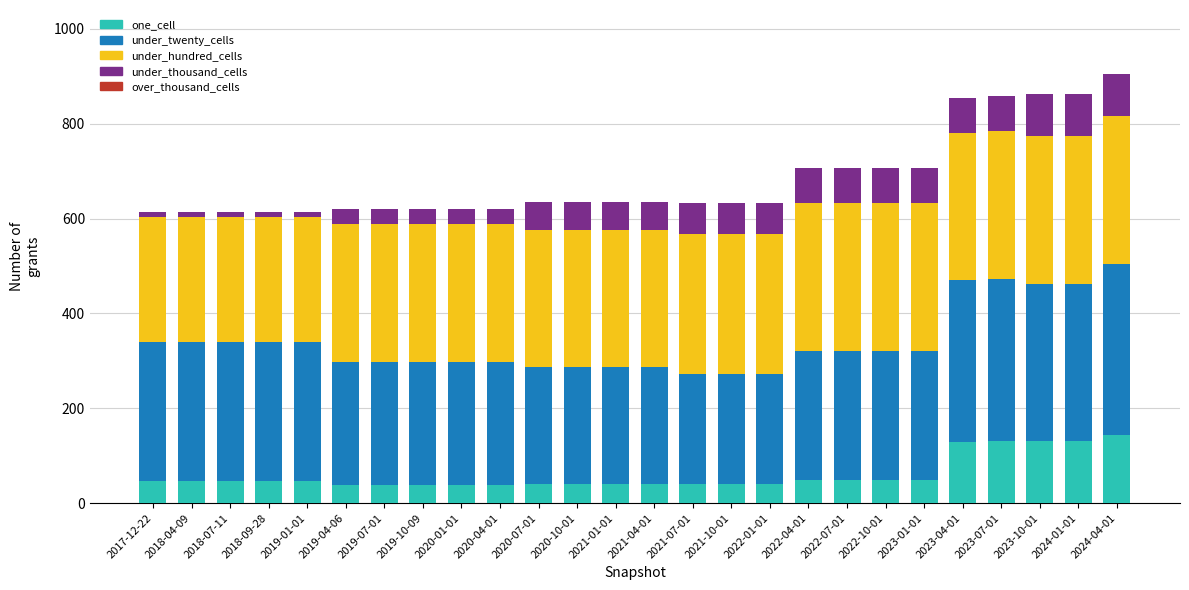

What is the highest value of the one_cell series?

143